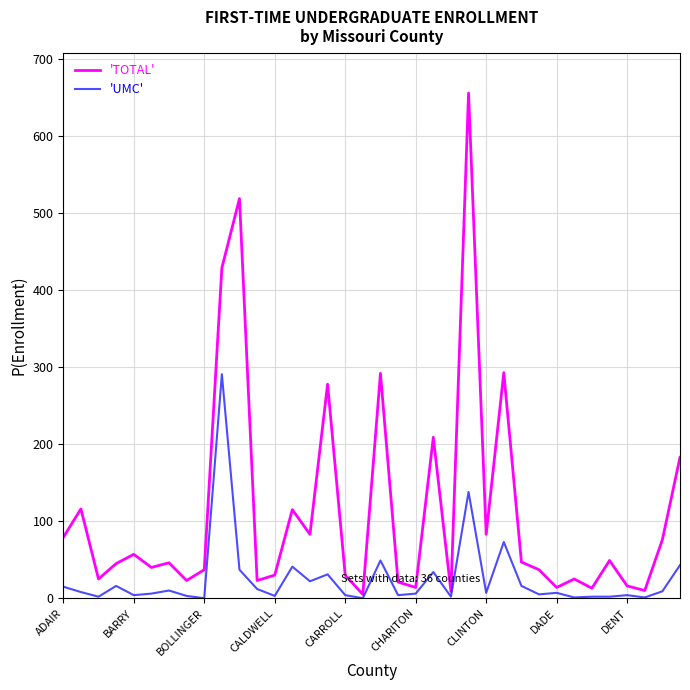

Rank the series by their maximum value, from highest to lowest.

'TOTAL', 'UMC'